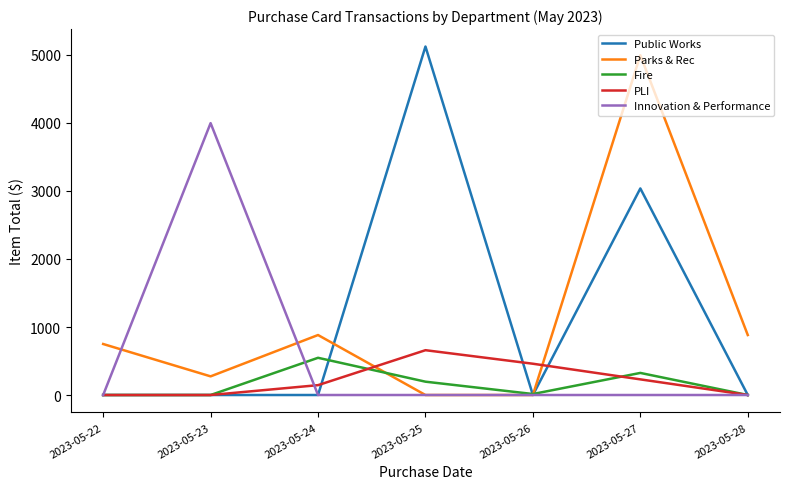

At which category is the sum across all series the highest?

2023-05-27